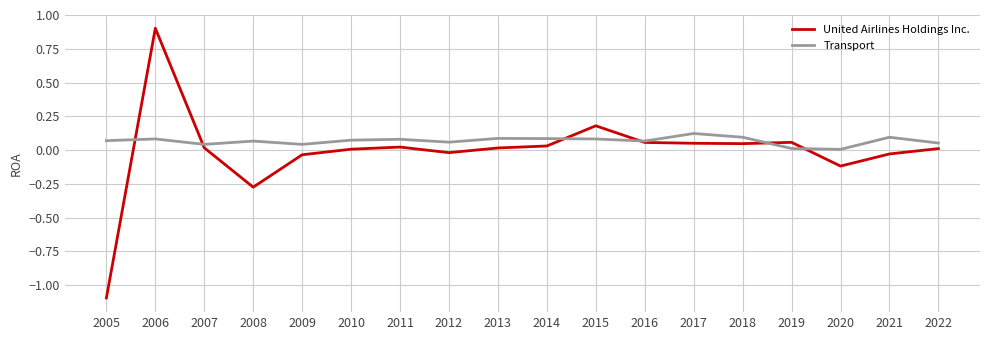

Which category has the lowest value in the United Airlines Holdings Inc. series?

2005